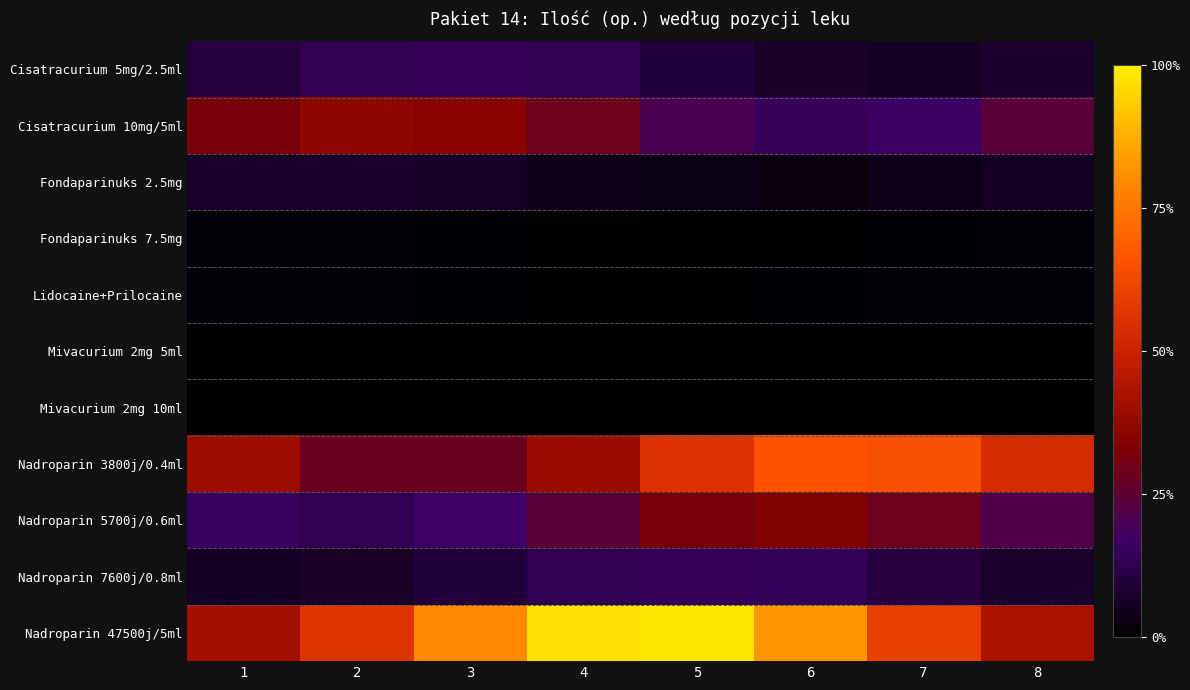

Which label corresponds to the largest value in the chart?

5